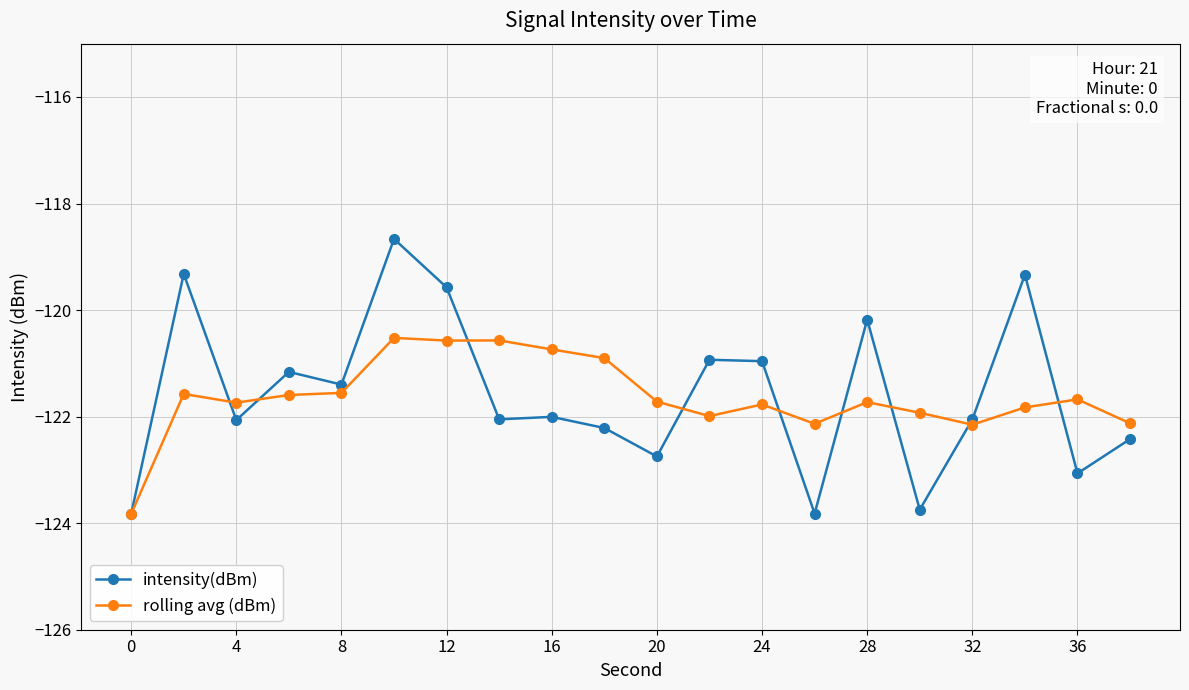

What is the value of the intensity(dBm) point at the 17th from the left?

-122.1